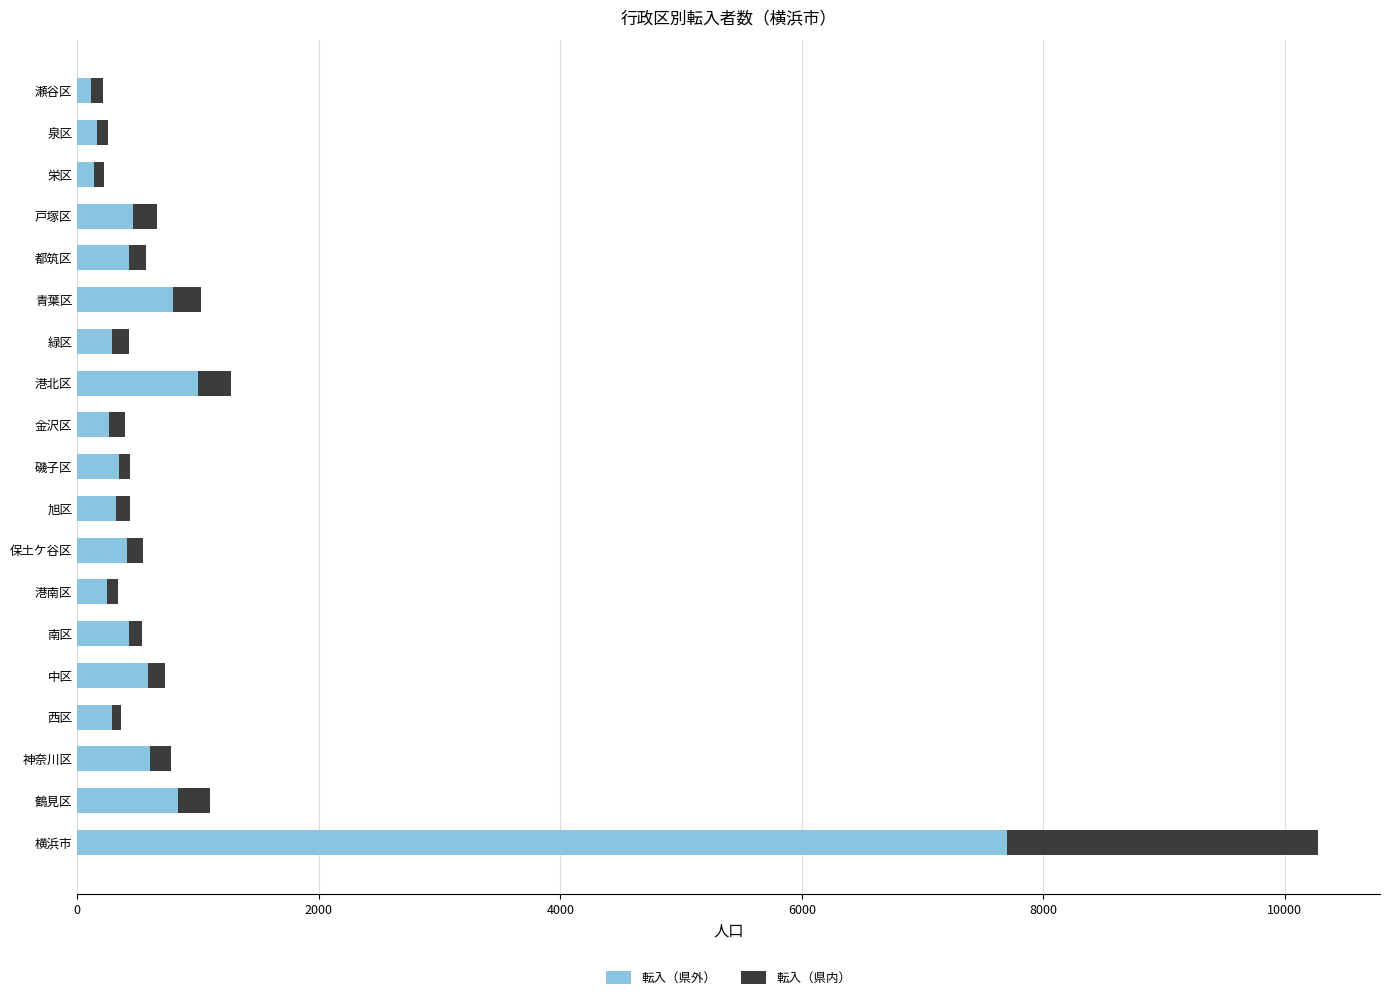

What is the difference between the maximum and minimum values in the 転入（県外） series?

7585